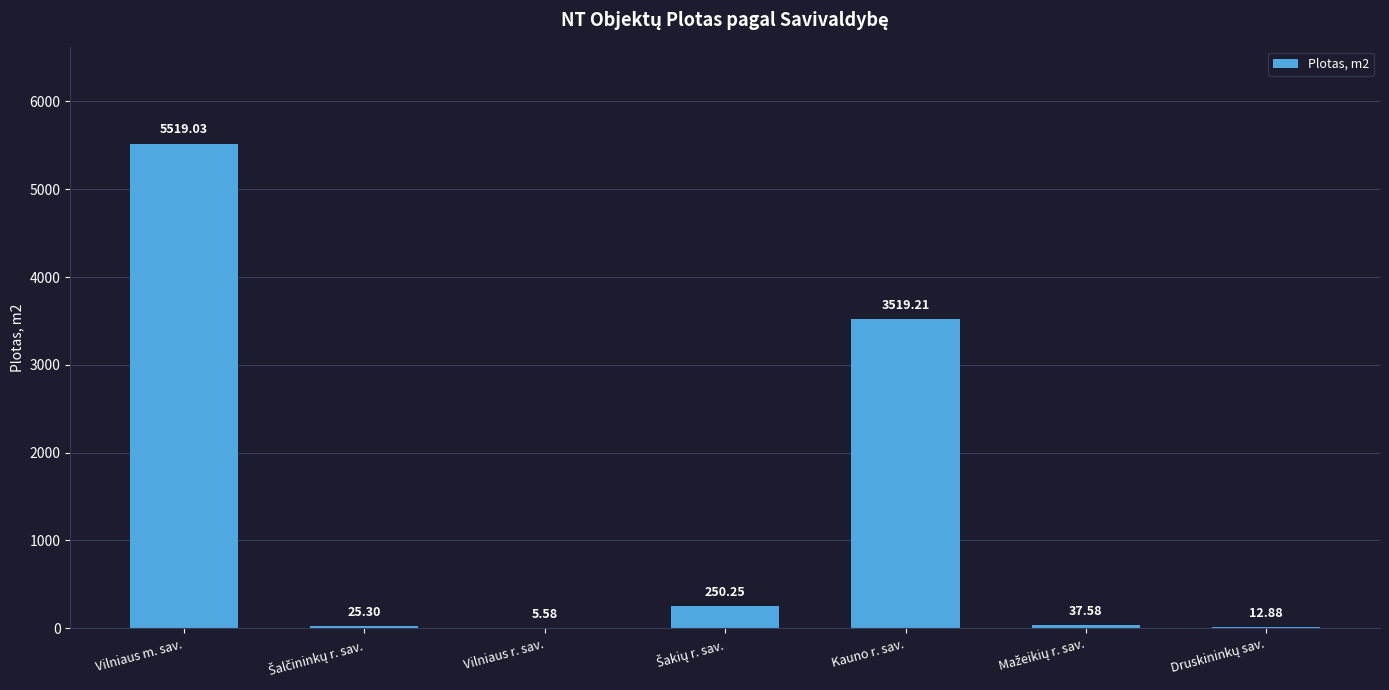

Which has a higher value, Vilniaus r. sav. or Kauno r. sav.?

Kauno r. sav.